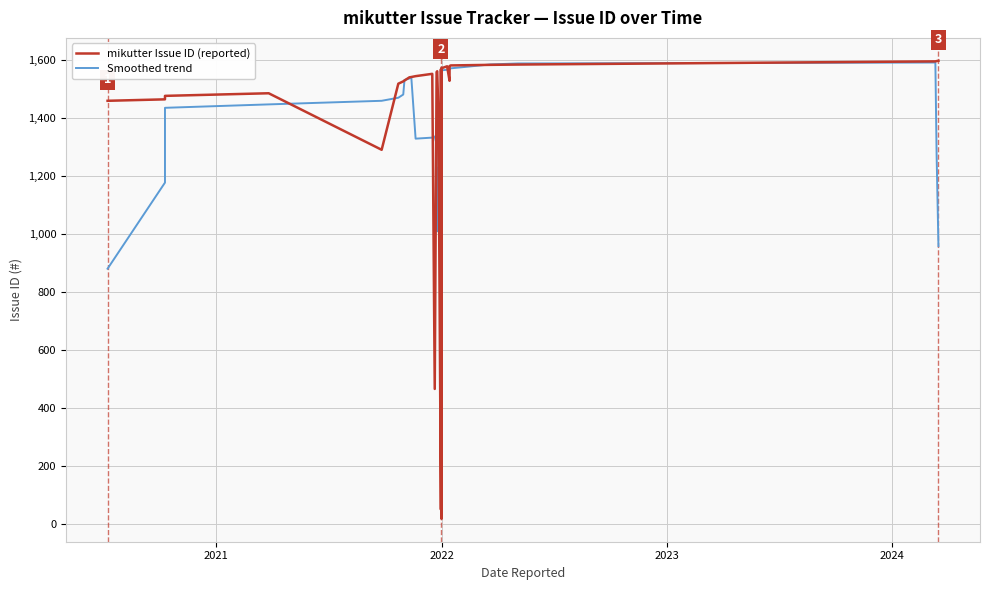

List the series in order of their peak value, highest first.

mikutter Issue ID (reported), Smoothed trend